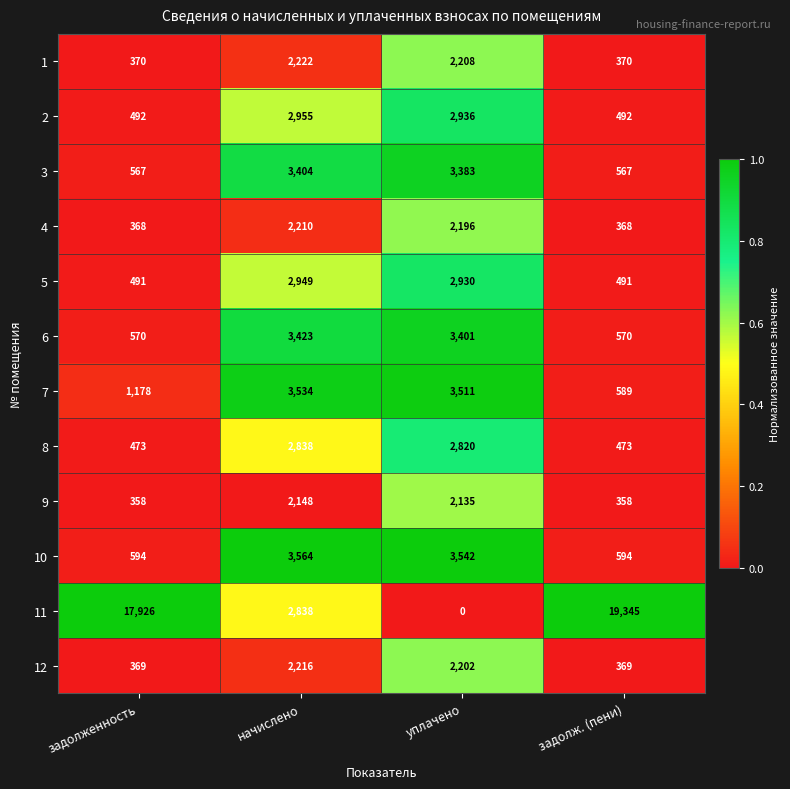

Is it true that 7 equals 3511 at уплачено?

True